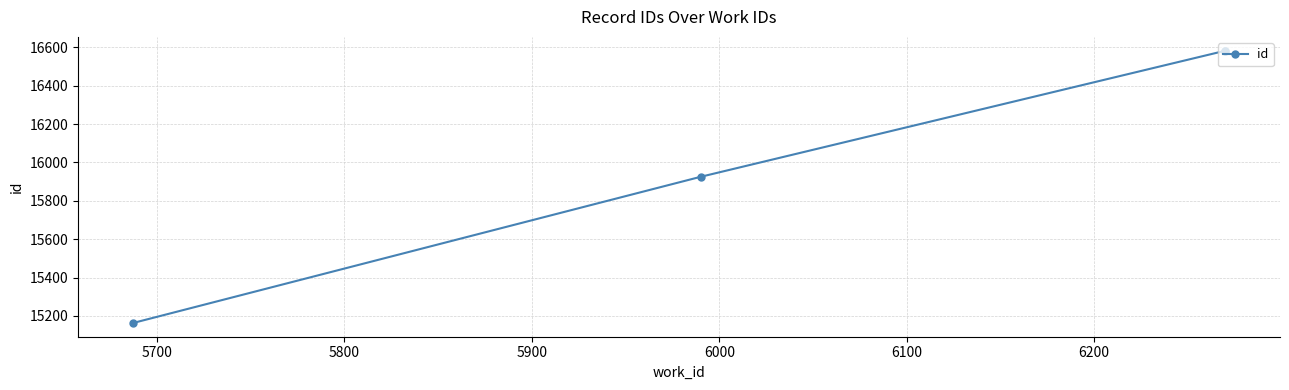

What is the ratio of the value at 5800 to the value at 5900?

1.0